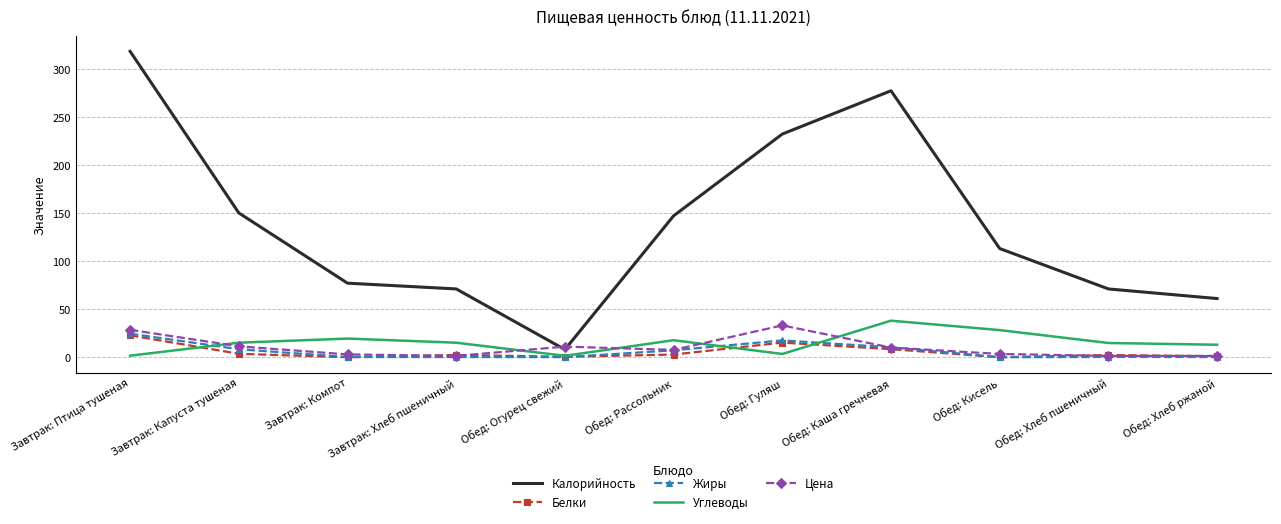

True or false: Жиры and Калорийность cross at least once.

False